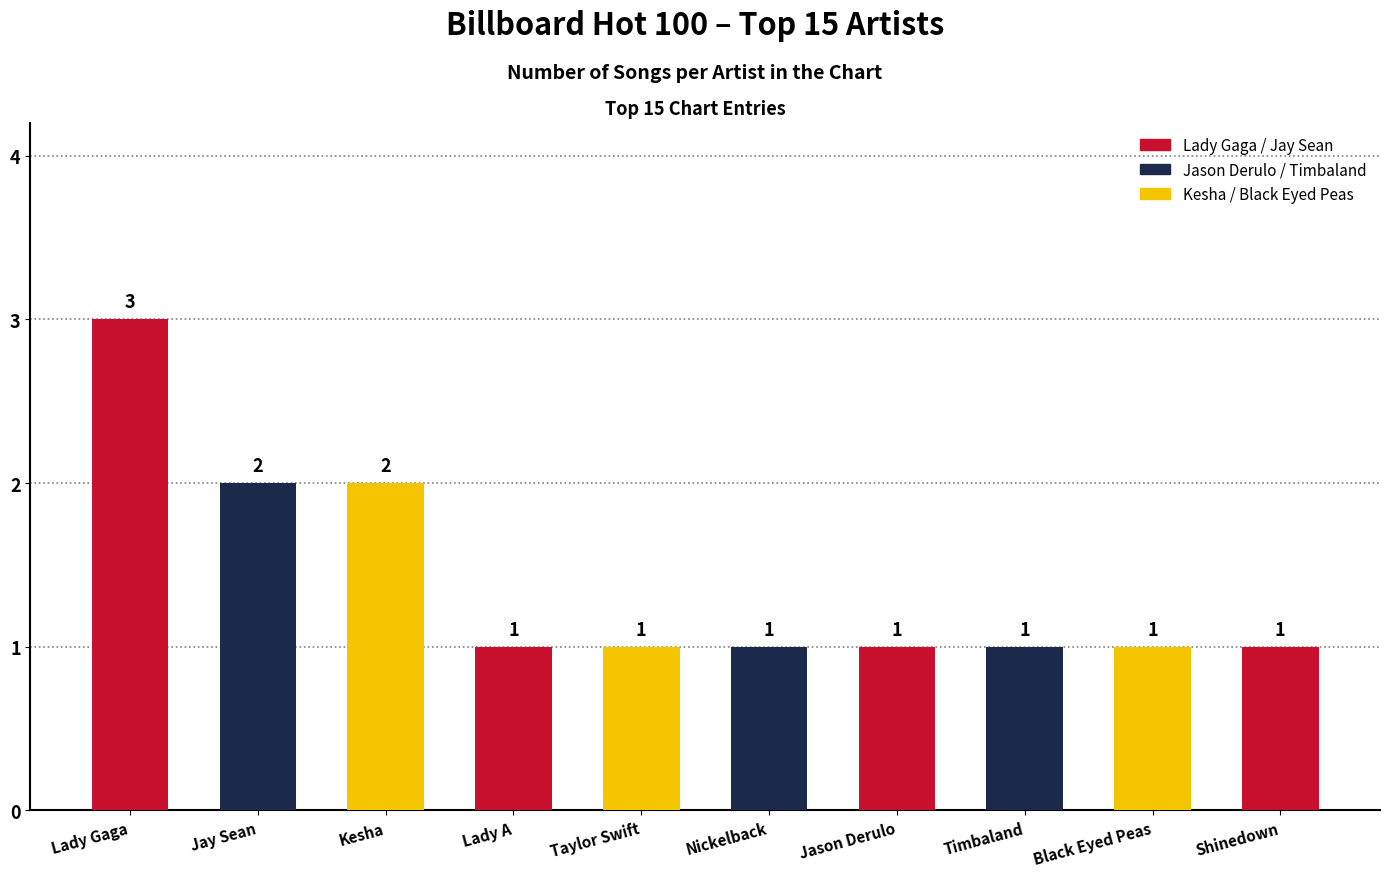

Count the values in the range 1 to 2.

9